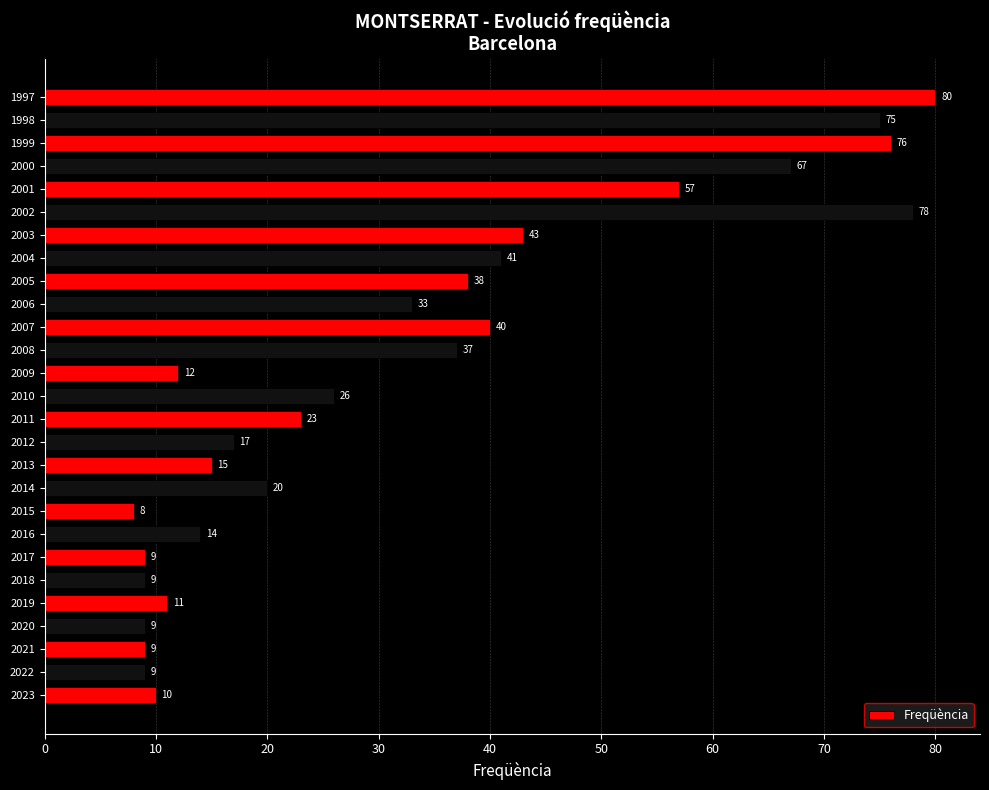

Which label corresponds to the smallest value in the chart?

2015